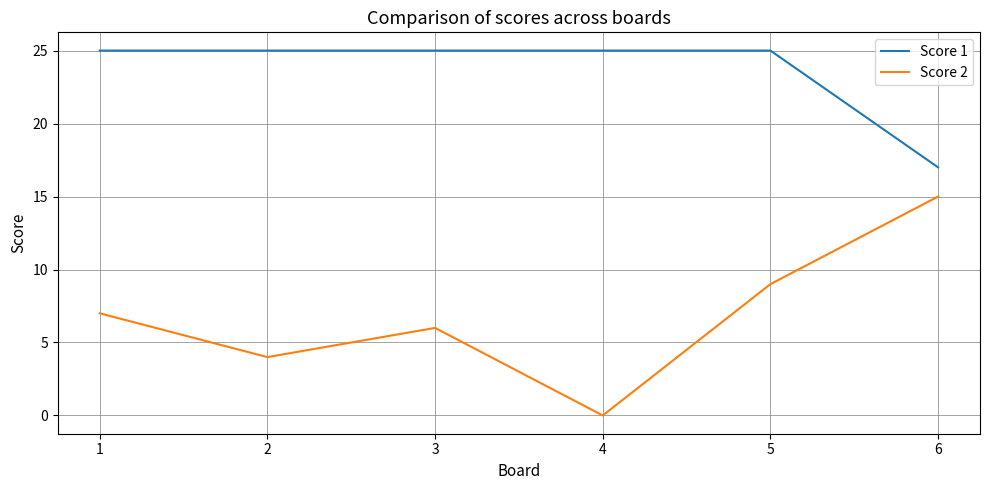

Is it true that Score 2 equals 15 at 5?

False